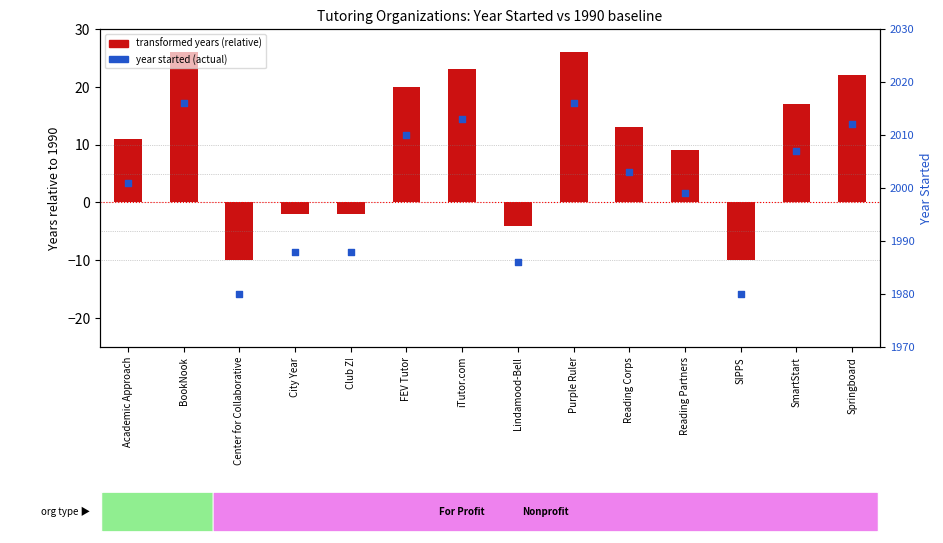

What is the total value across all series at Purple Ruler?

2042